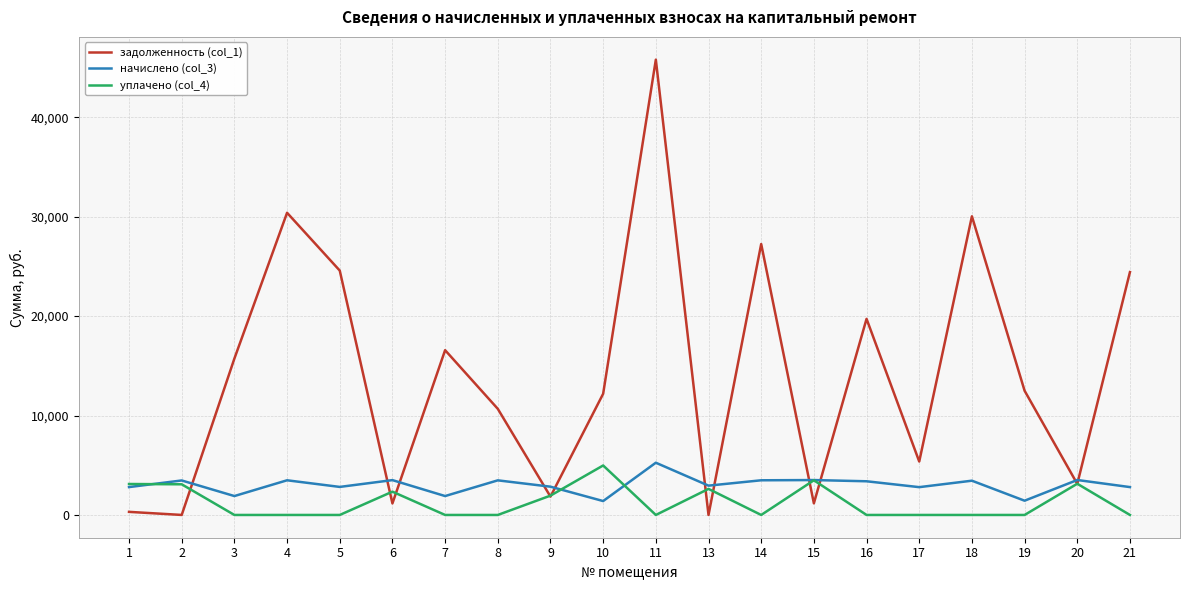

Which series has the widest spread of values?

задолженность (col_1)